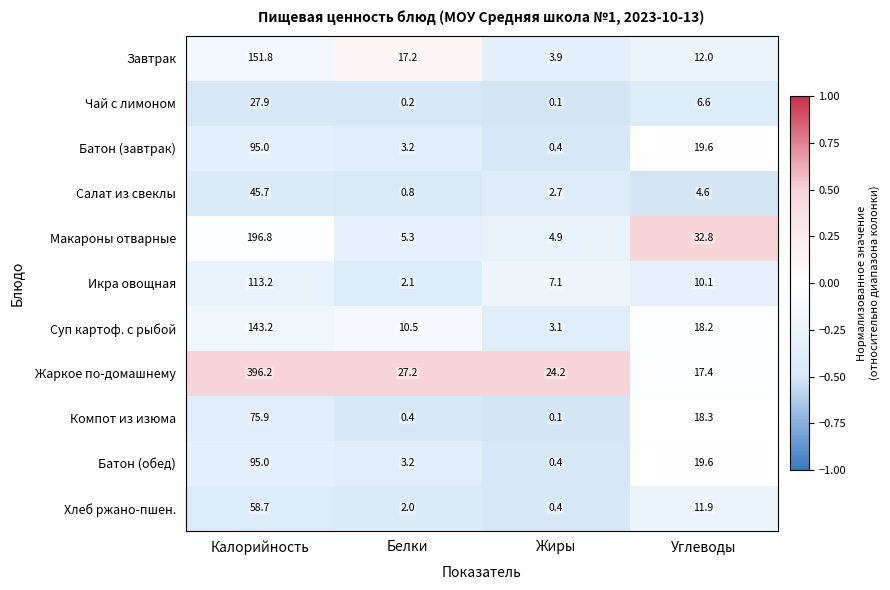

Where is Хлеб ржано-пшен. nearest to the value 29?

Углеводы